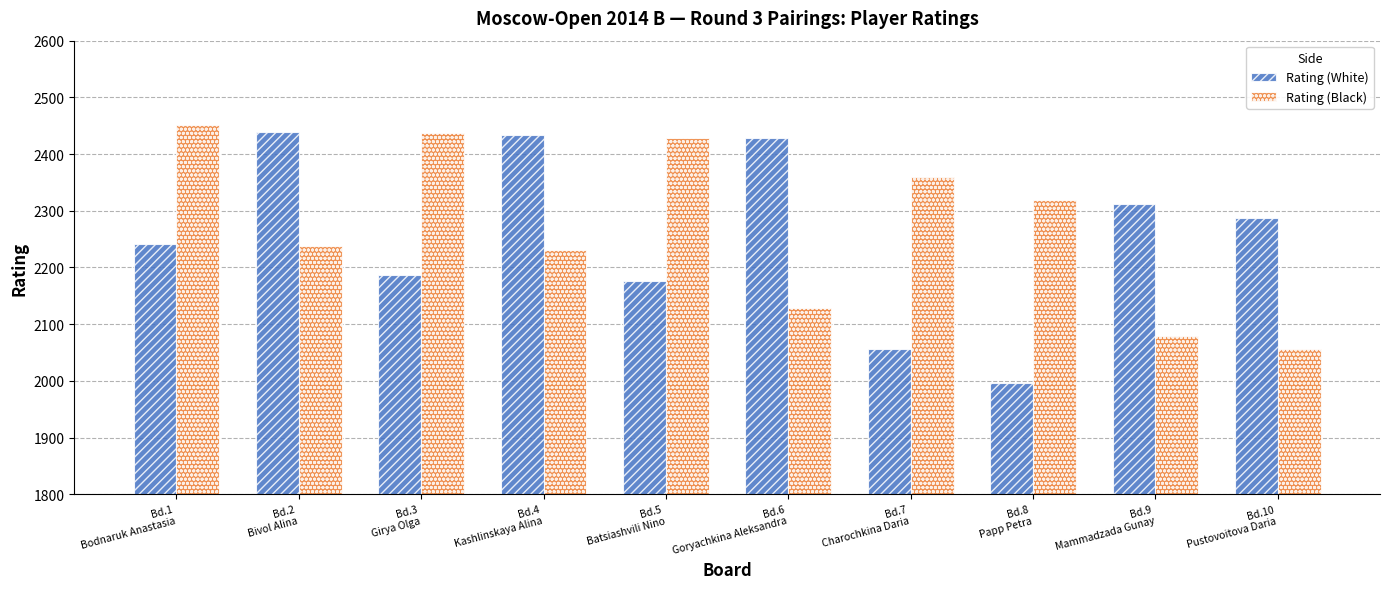

At which category does the chart reach its peak across all series?

Bd.1
Bodnaruk Anastasia